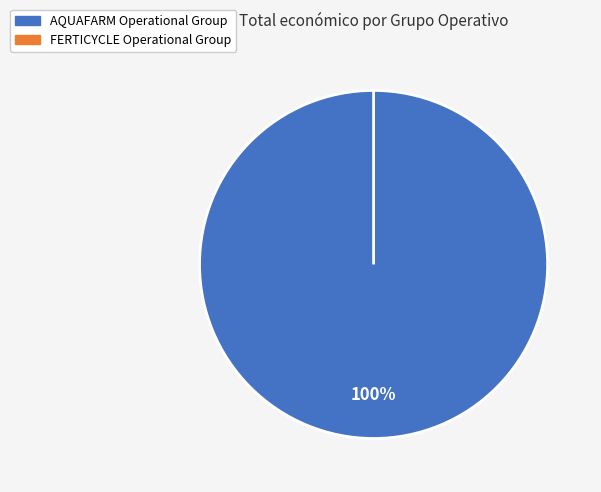

Which category accounts for the majority?

AQUAFARM Operational Group